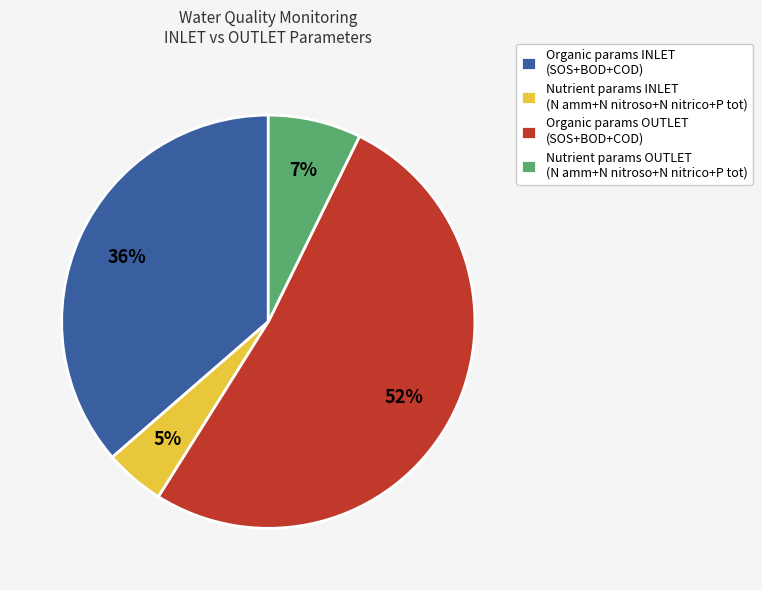

Rank the categories by value from lowest to highest.

Nutrient params INLET (N amm+N nitroso+N nitrico+P tot), Nutrient params OUTLET (N amm+N nitroso+N nitrico+P tot), Organic params INLET (SOS+BOD+COD), Organic params OUTLET (SOS+BOD+COD)